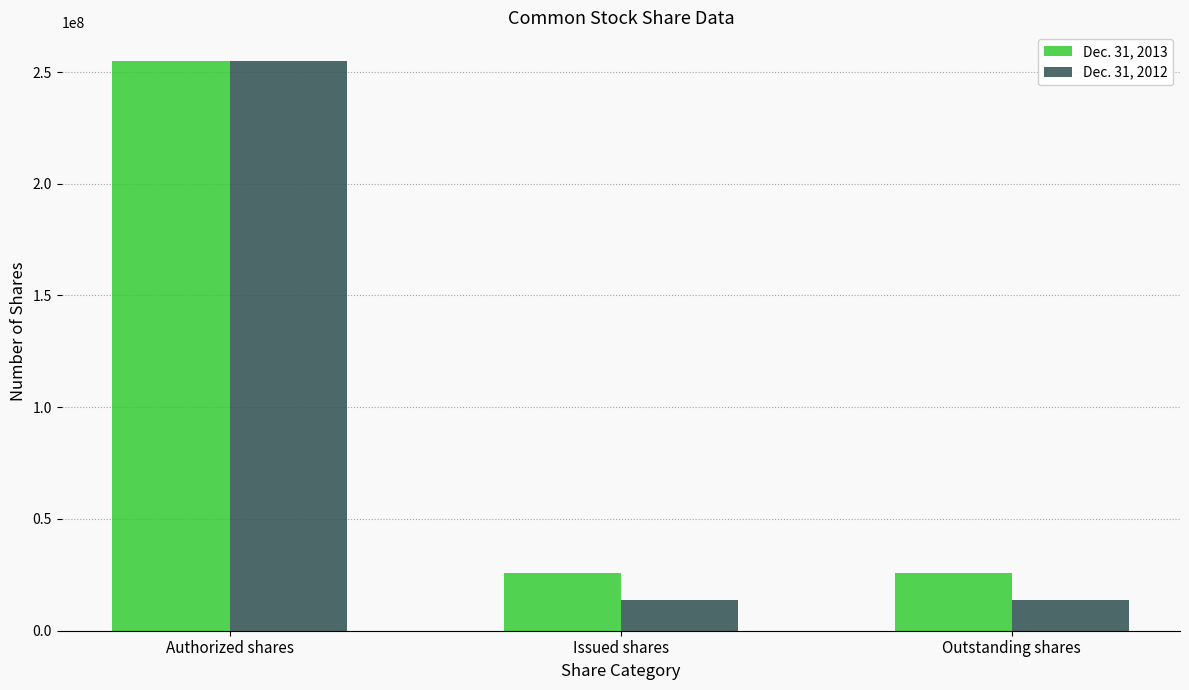

Rank the series at Issued shares from highest to lowest value.

Dec. 31, 2013, Dec. 31, 2012